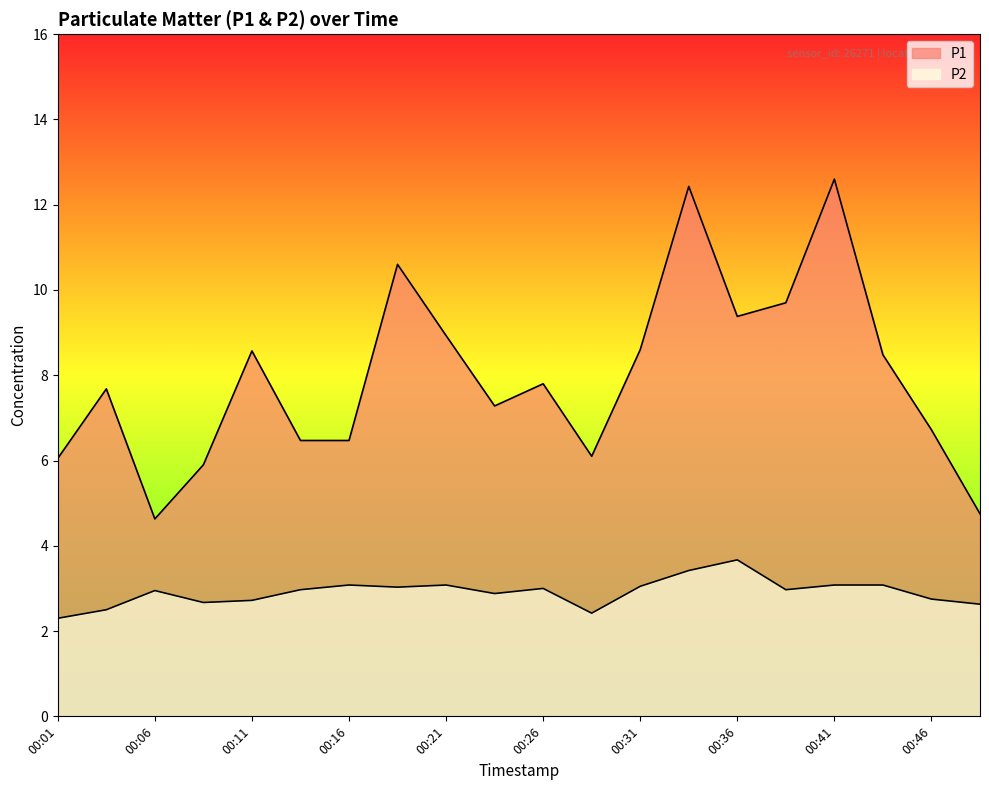

In P2, how many points are higher than both neighbors (excluding endpoints)?

5